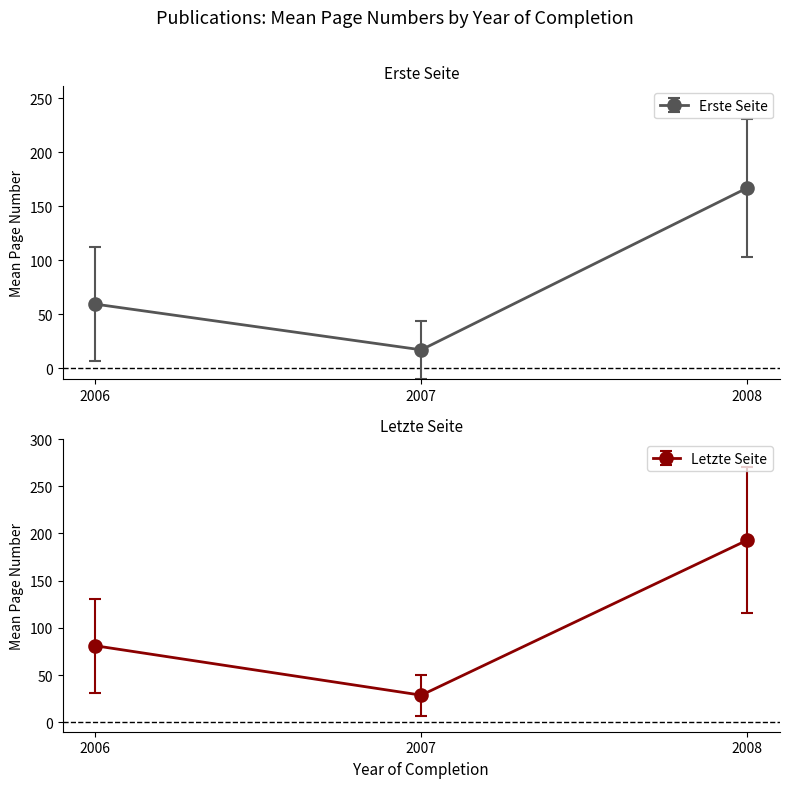

Which category has the highest value in the Letzte Seite series?

2008